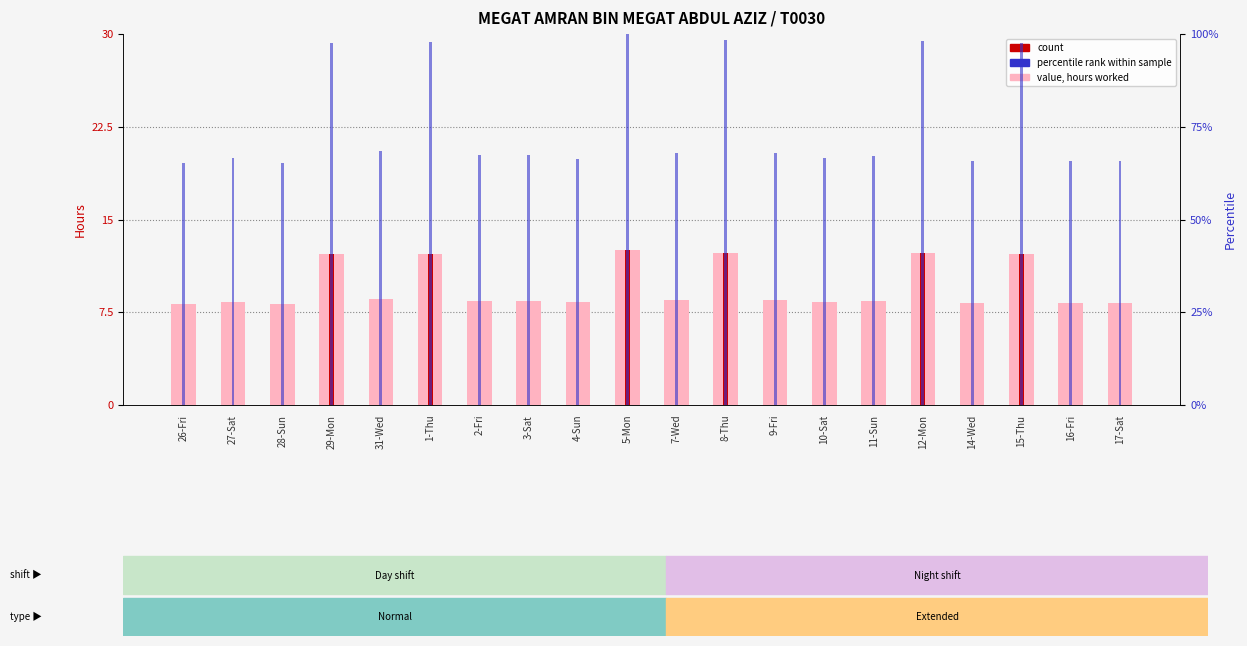

At which label does percentile rank first exceed 67?

29-Mon